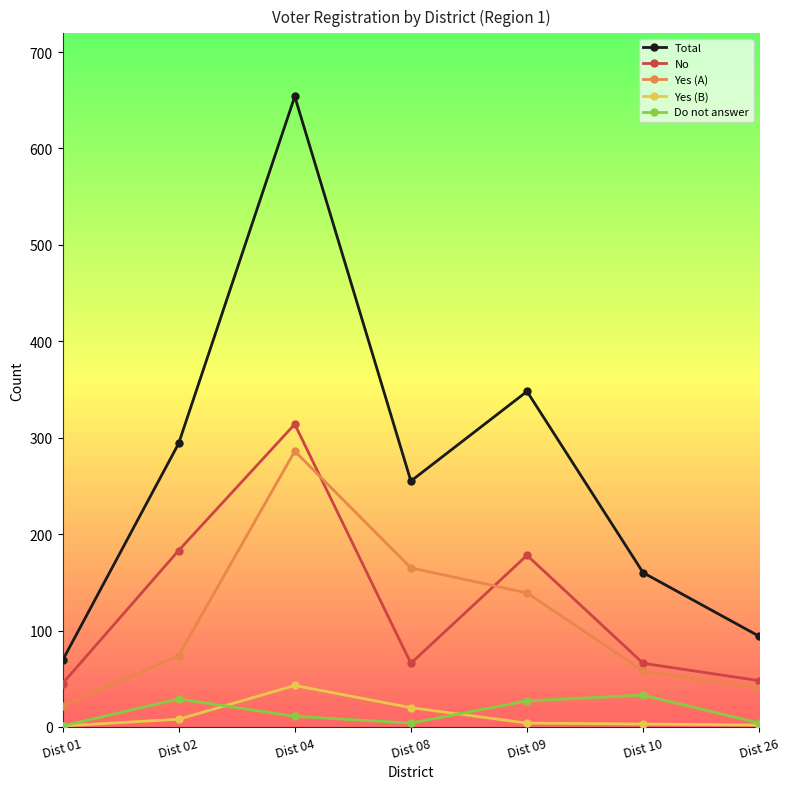

The value of Total at Dist 02 is 294. True or false?

True